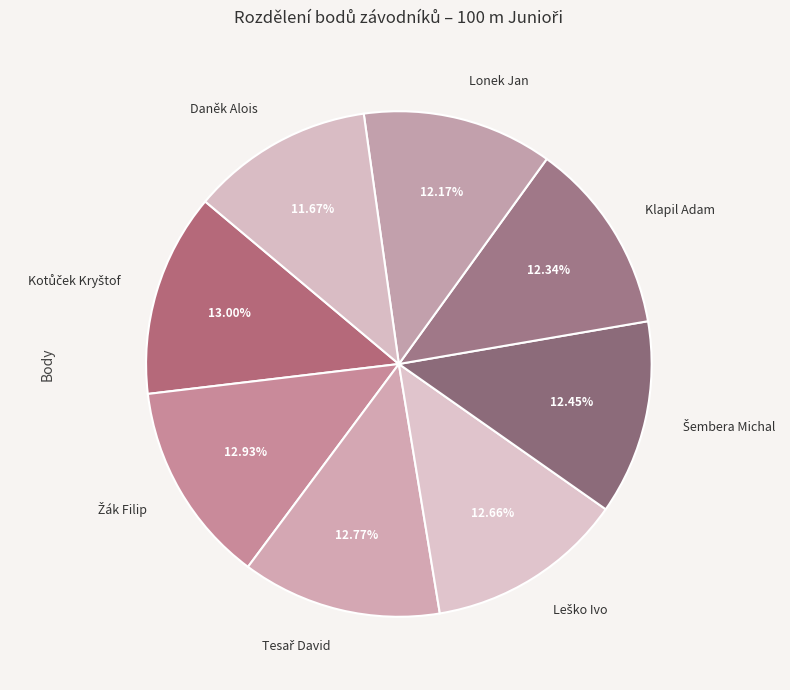

Is Lonek Jan the majority of the pie?

No